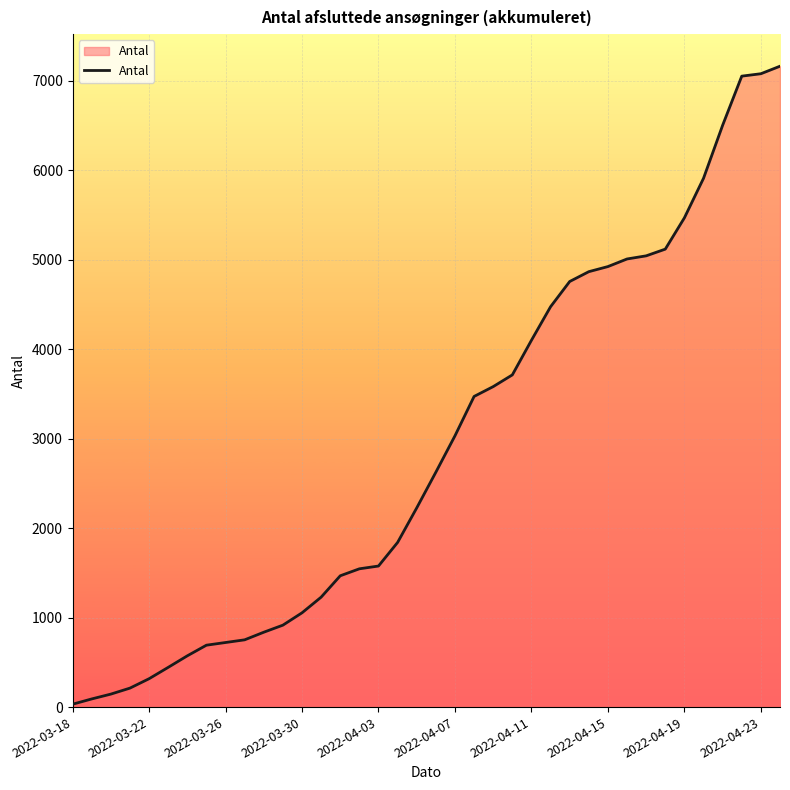

What is the difference between the maximum and minimum values?

7133